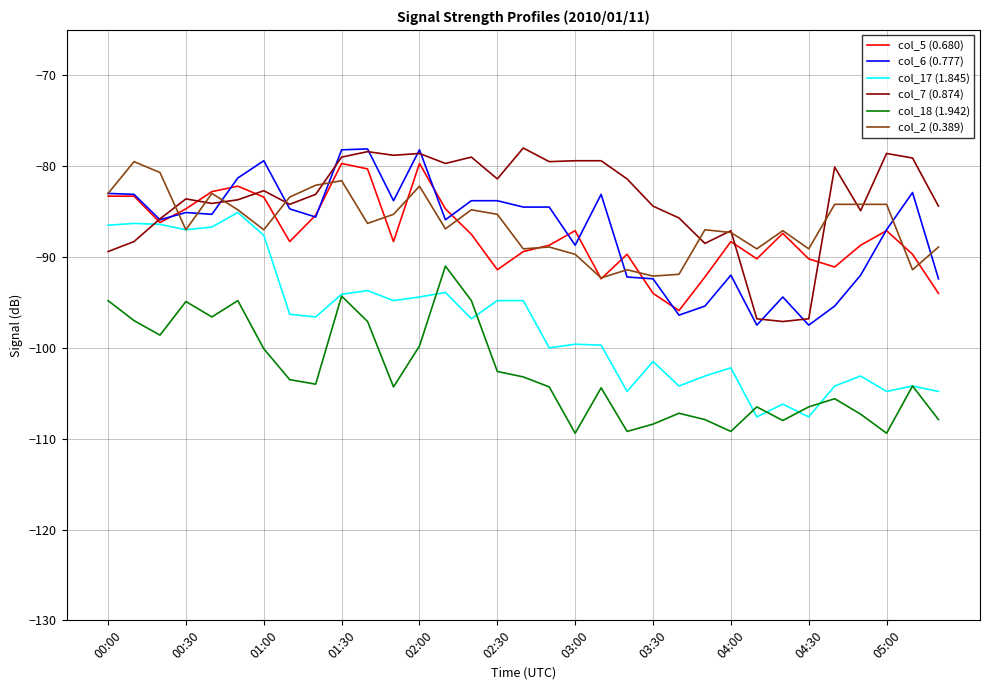

Which series ends up on top after the final intersection of col_6 (0.777) and col_7 (0.874)?

col_7 (0.874)